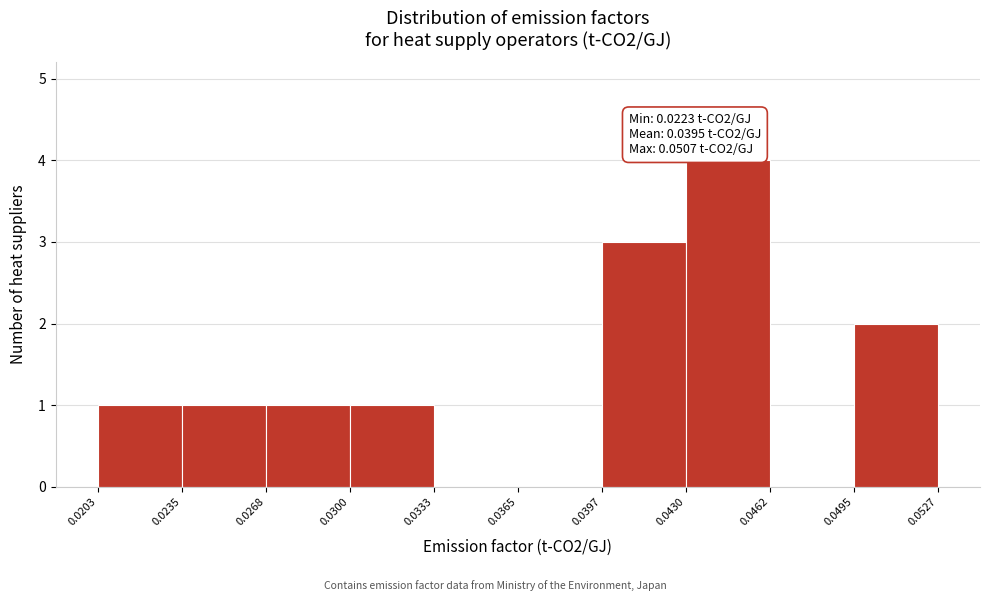

Over which range of the x-axis is the bar tallest?

0.0430 to 0.0462